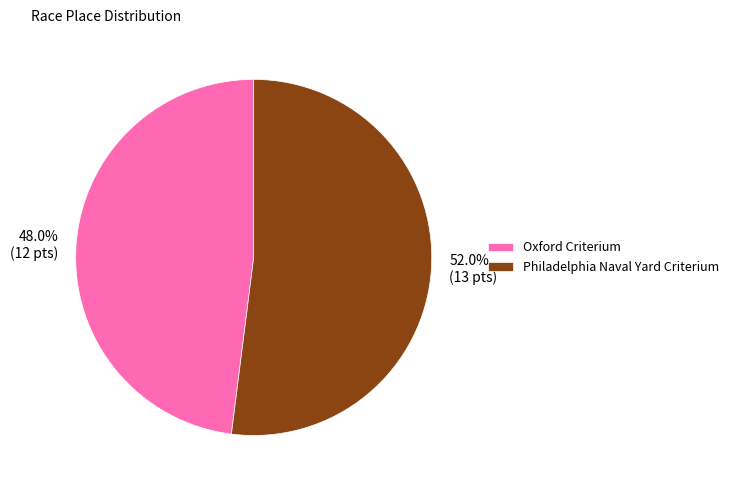

Between Philadelphia Naval Yard Criterium and Oxford Criterium, which is larger?

Philadelphia Naval Yard Criterium